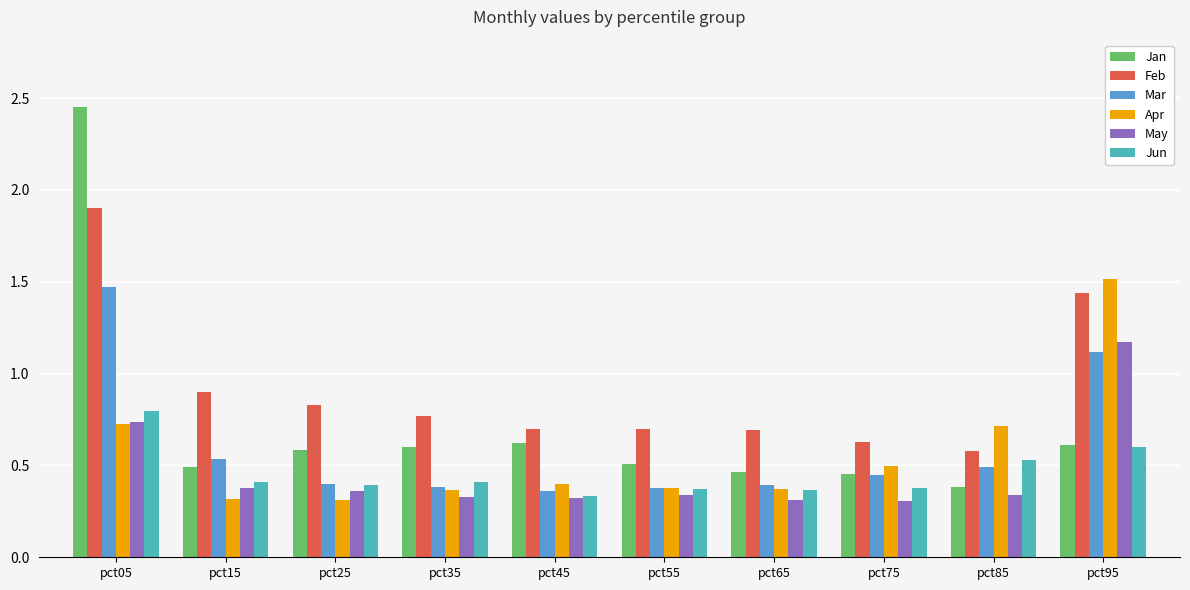

At how many categories does at least one series exceed 1?

2